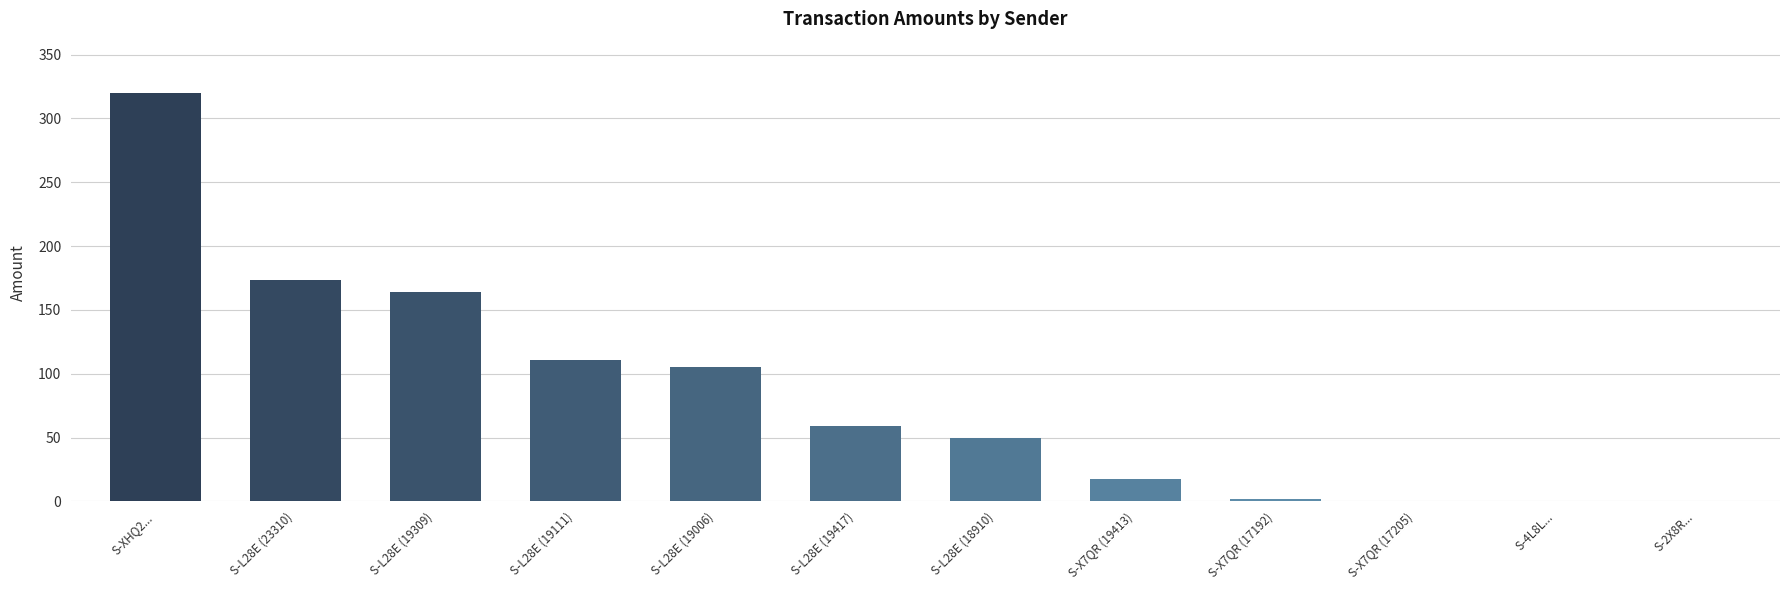

What is the greatest value displayed?

319.7